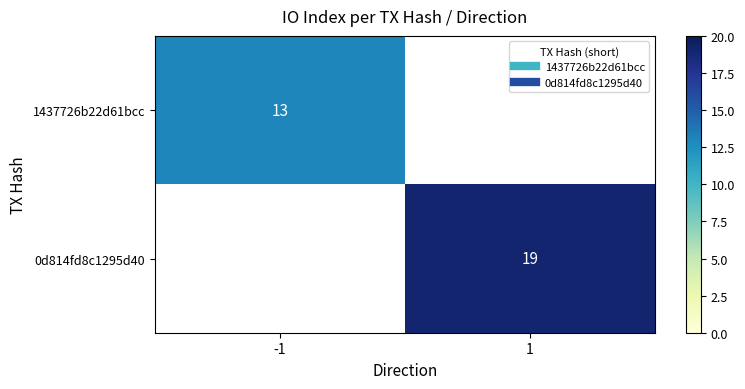

At how many categories does at least one series exceed 14?

1